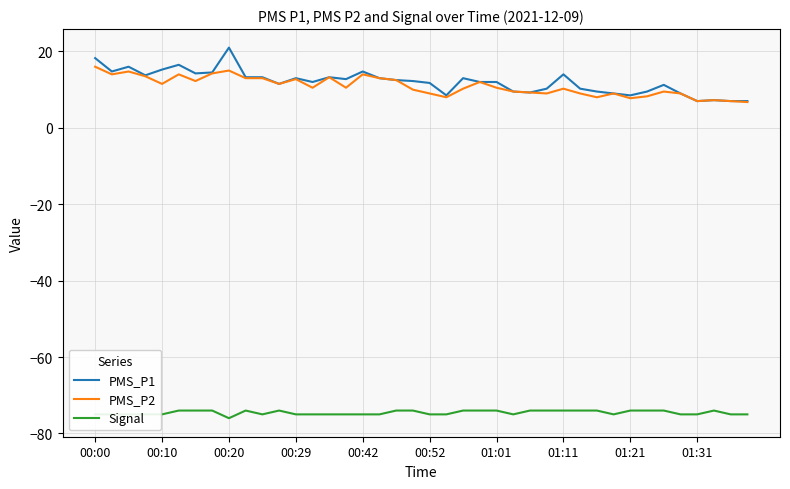

Which series has the largest range (max minus min)?

PMS_P1